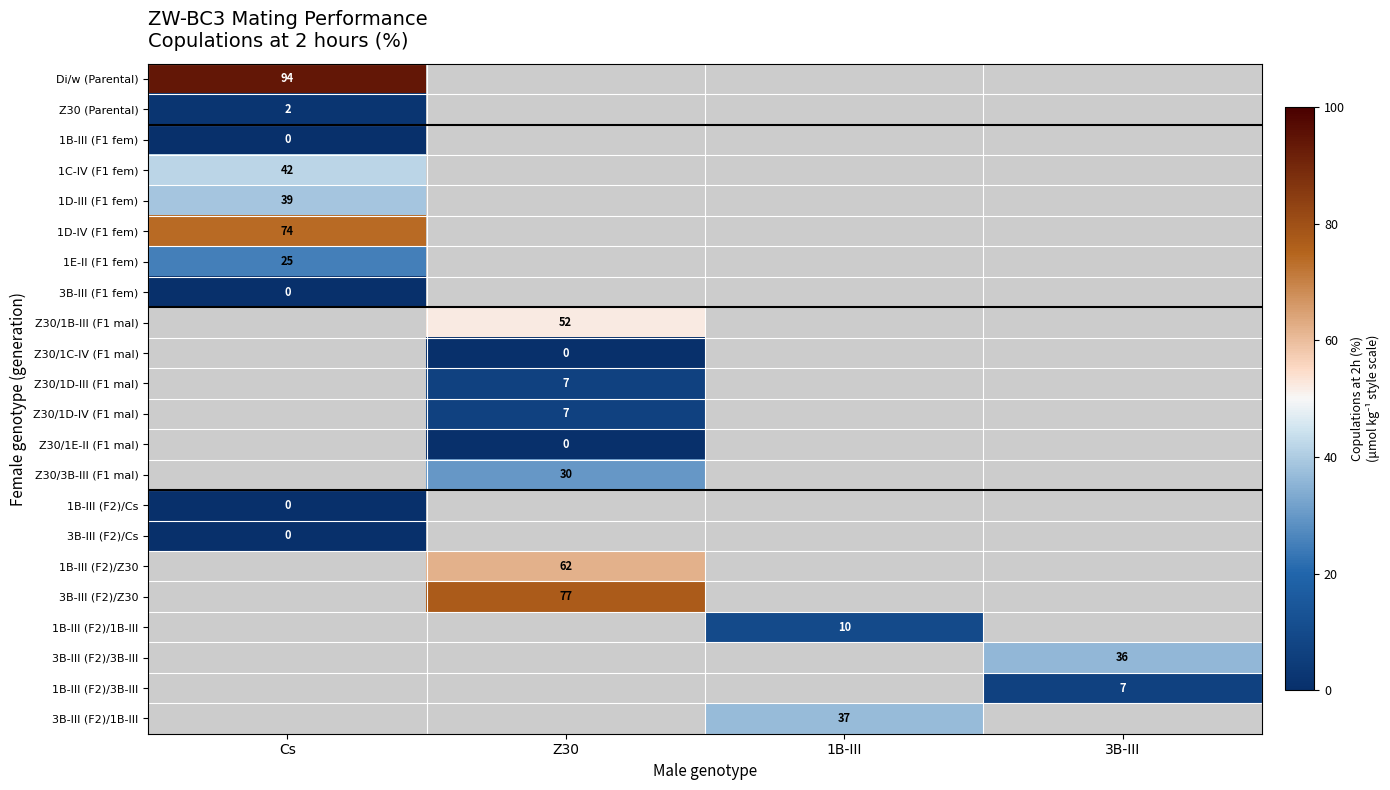

The value of Z30/3B-III (F1 mal) at Z30 is 14. True or false?

False